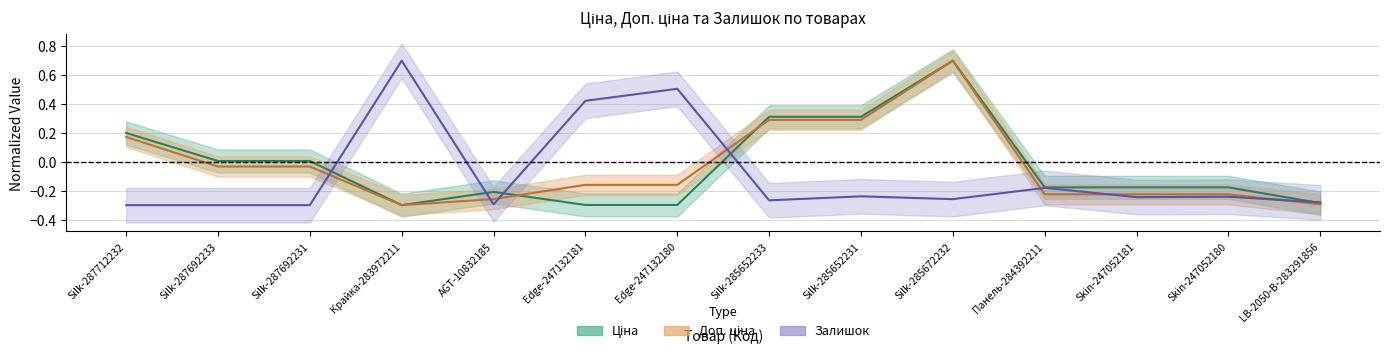

Which series has the largest total across all categories?

Ціна